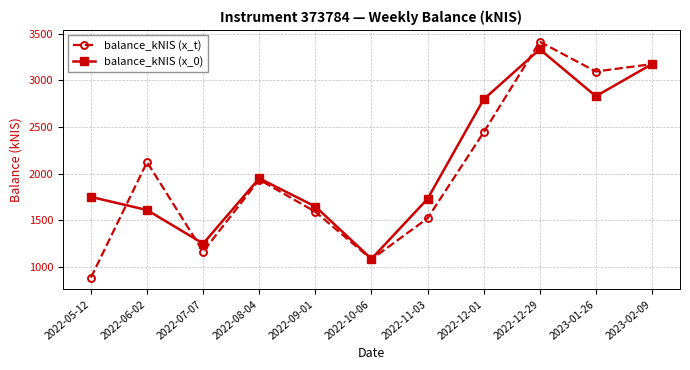

How many interior local valleys does the balance_kNIS (x_0) series have?

3